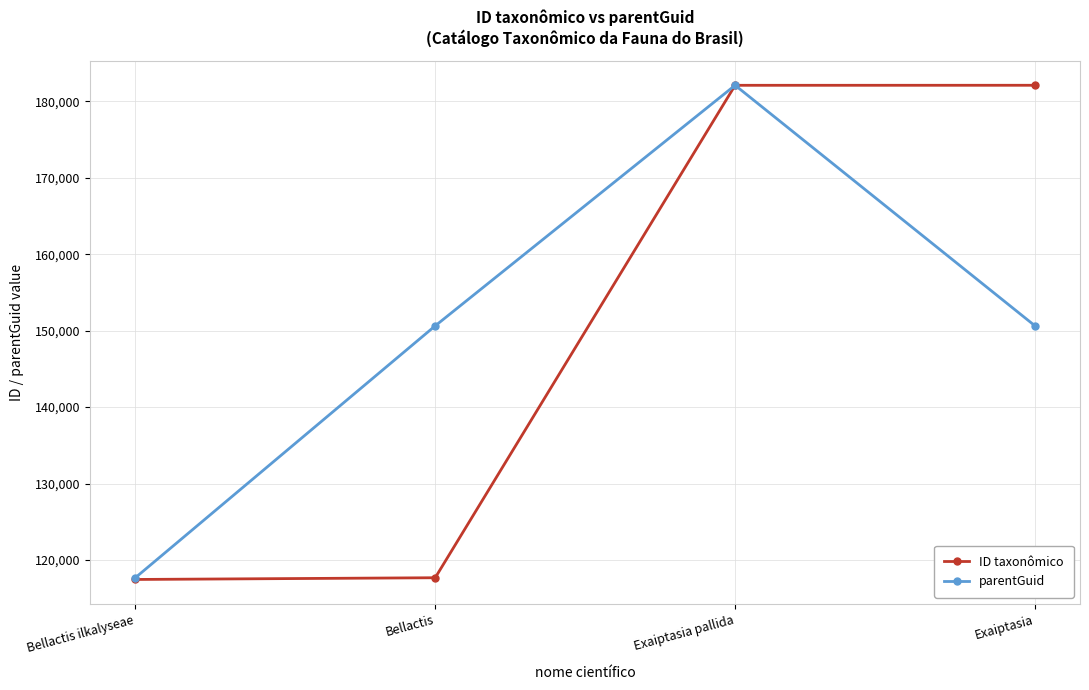

True or false: parentGuid has more than 2 points higher than both neighbors.

False